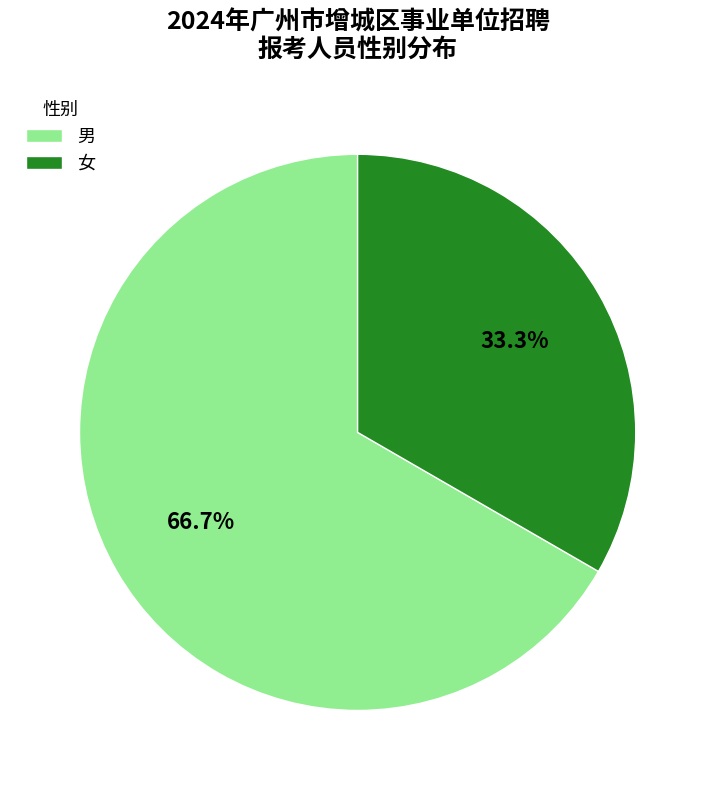

What percentage is the 男 slice, to the nearest percent?

67%